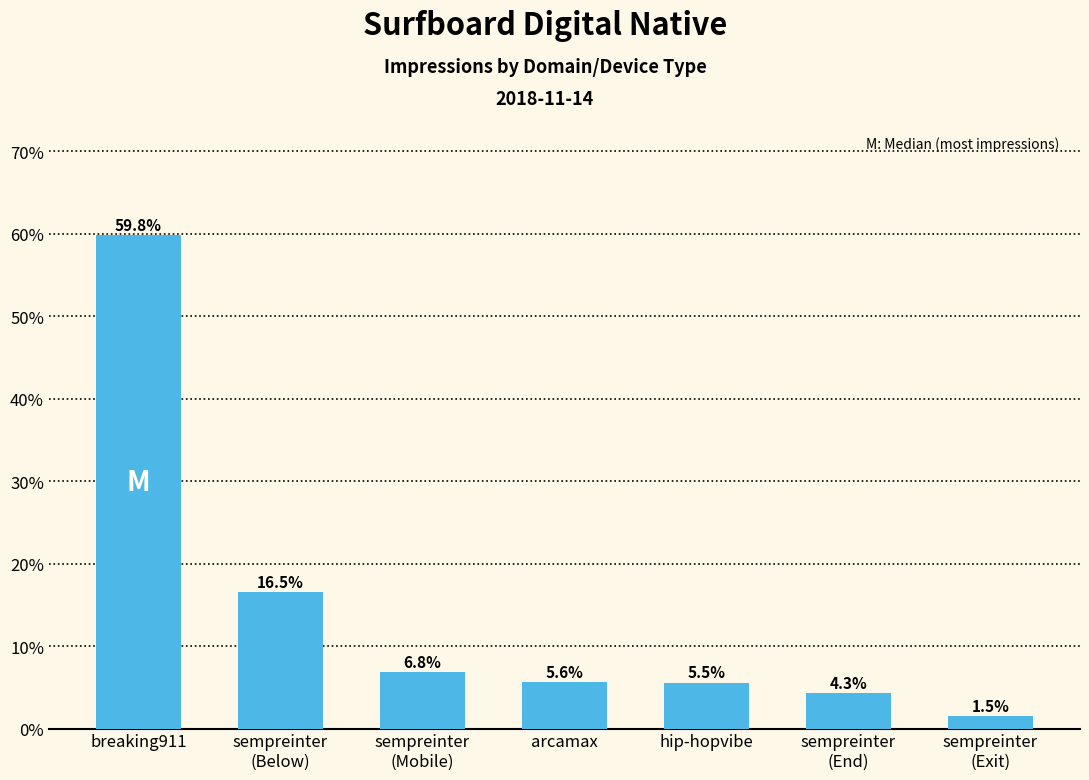

What is the ratio of the value at sempreinter
(End) to the value at hip-hopvibe?

0.8